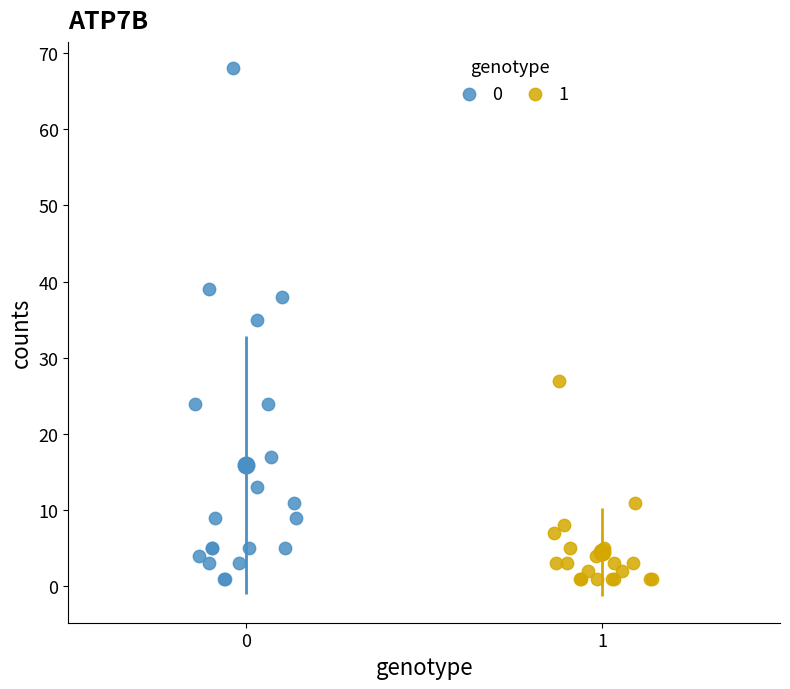

What are all the series names shown in the legend?

0, 1